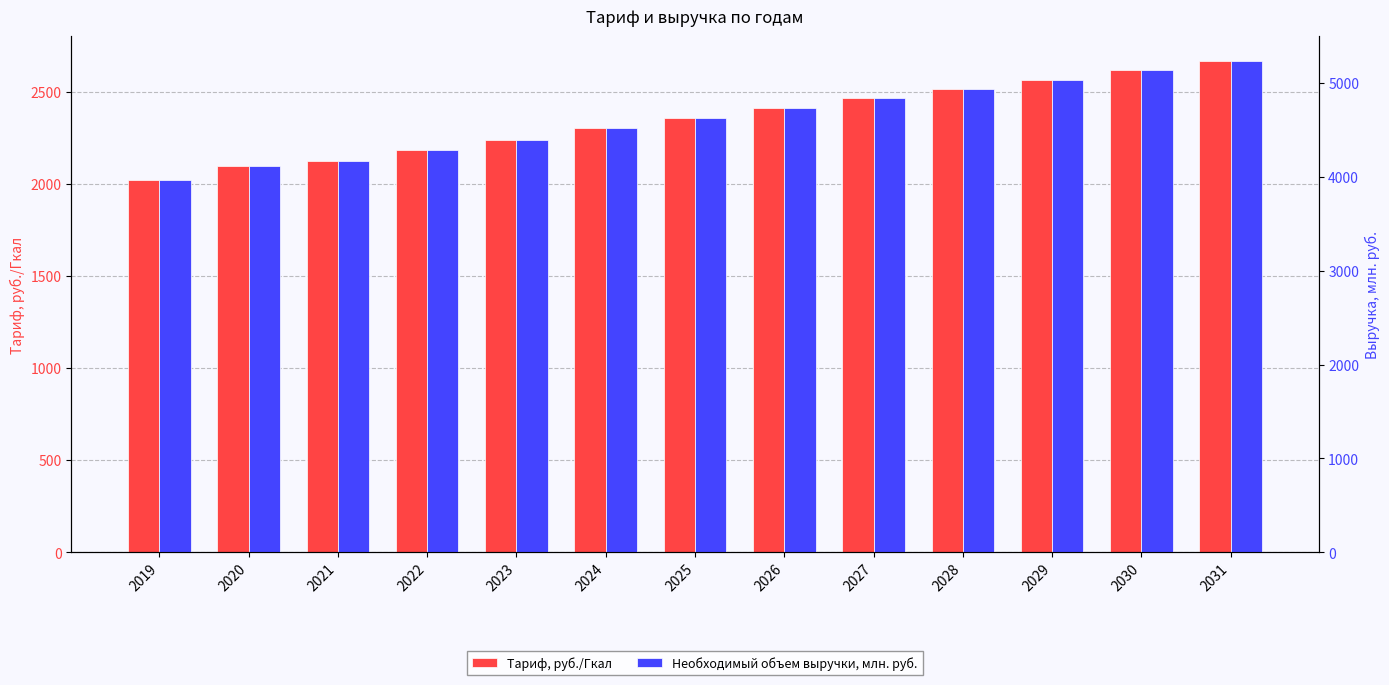

Rank the series by their average value, from lowest to highest.

Тариф, руб./Гкал, Необходимый объем выручки, млн. руб.